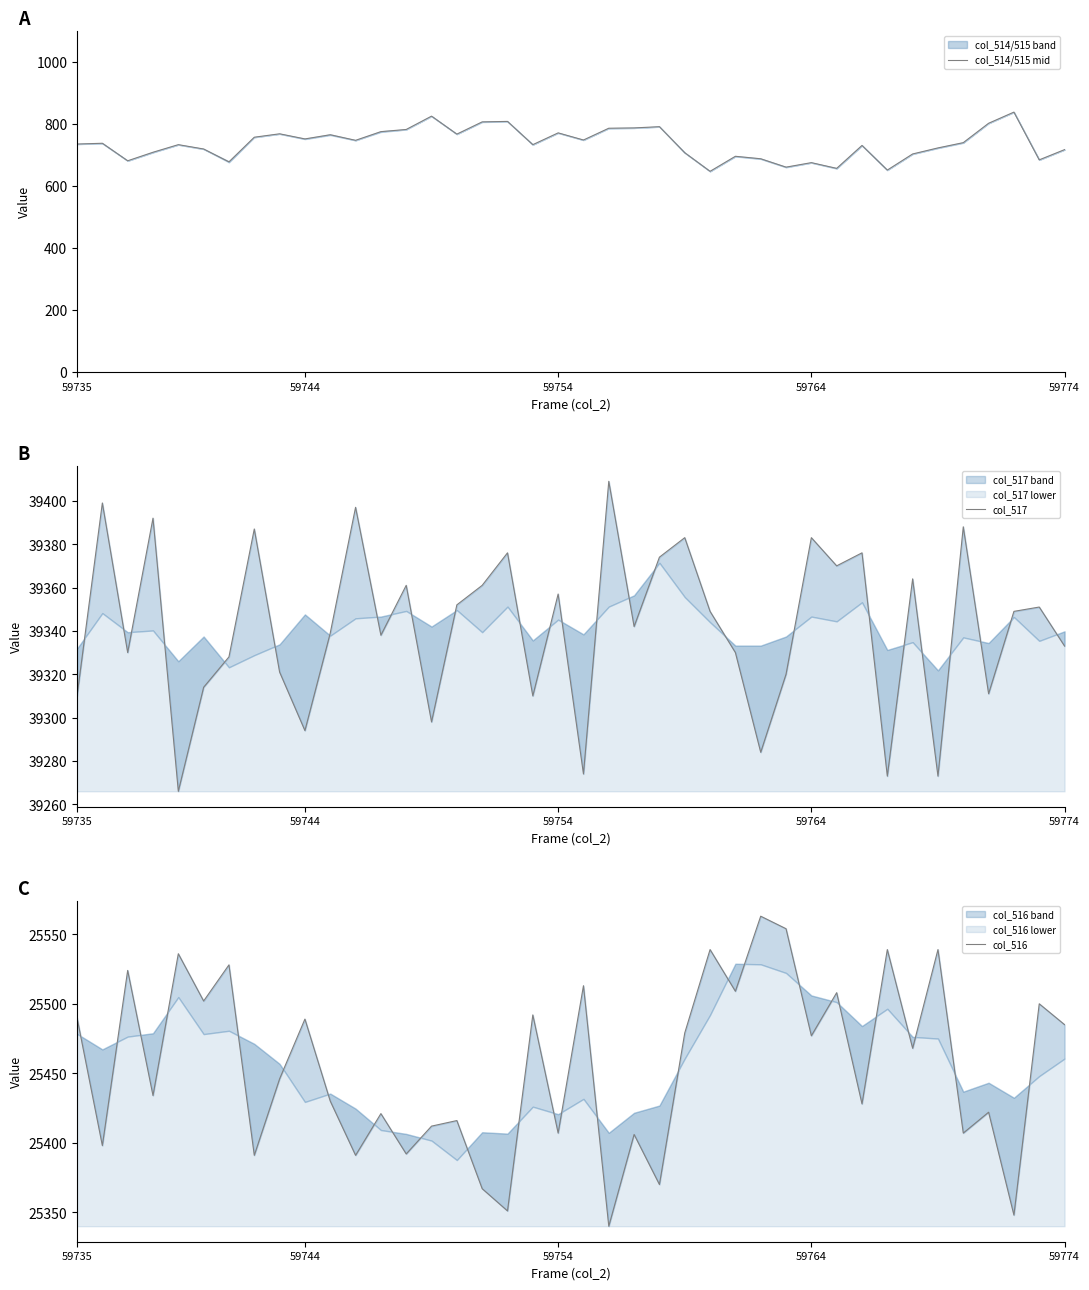

Rank the series by their maximum value, from highest to lowest.

col_517, col_516, col_514/515 mid